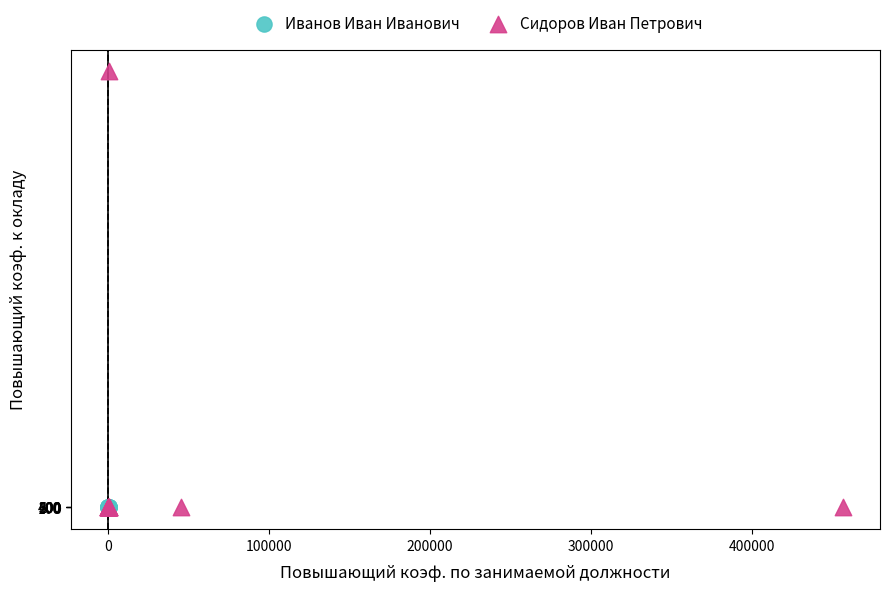

Which series reaches the maximum Y coordinate?

Сидоров Иван Петрович